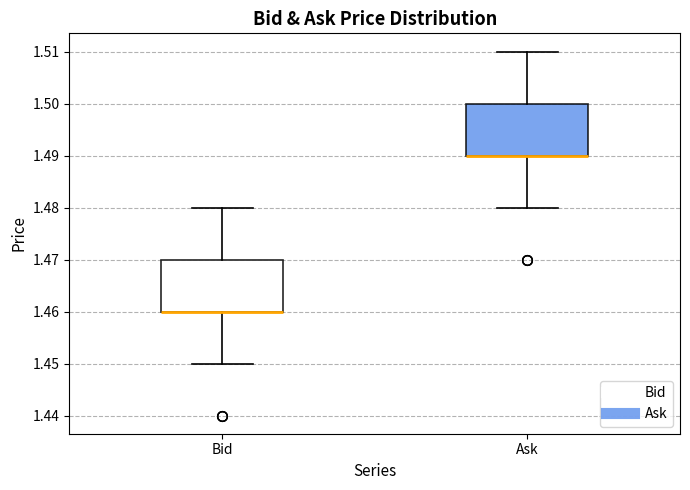

Where is the lower edge of the box for Ask on the y-axis? The values are not printed on the chart, so give them approximately, as read against the axis.

1.49